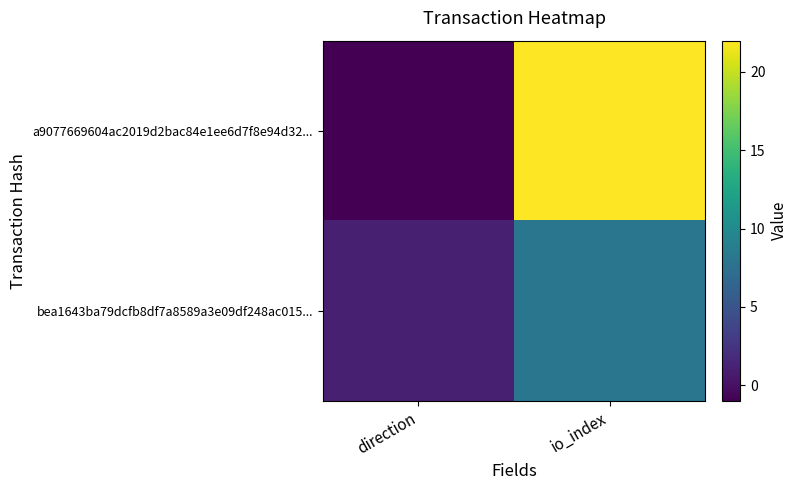

At direction, list the series in order from smallest to largest.

a9077669604ac2019d2bac84e1ee6d7f8e94d32..., bea1643ba79dcfb8df7a8589a3e09df248ac015...